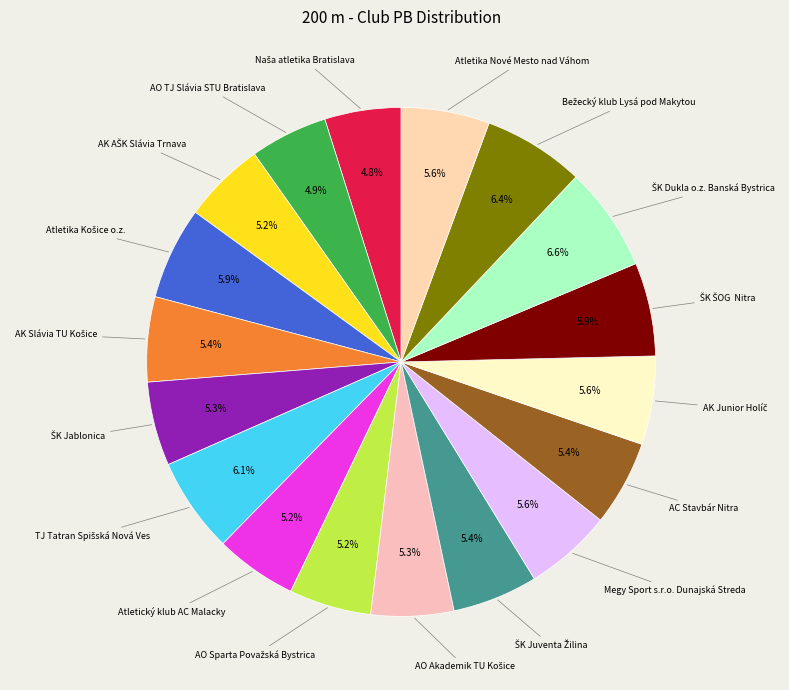

Does any single category account for the majority?

No